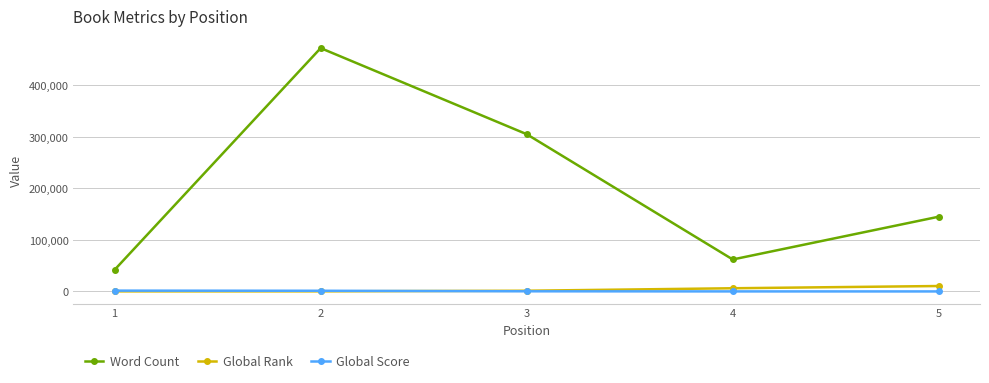

What is the spread (max minus min) of values at 5?

144987